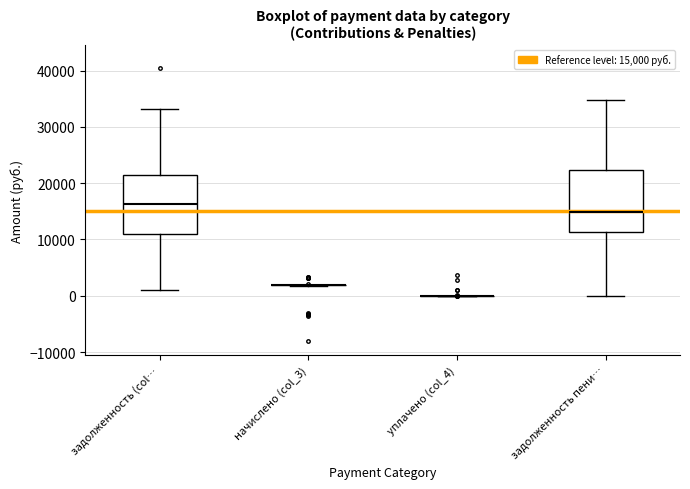

Reading left to right, transcribe this box plot: for each box, give where its median line is, the range the box spans, and where its two whiskers end, as read against the y-axis. The values are not printed on the chart, so give them approximately, as read against the axis.

задолженность (col…: median 16000, box 11000 to 21000, whiskers 1000 to 33000
начислено (col_3): box collapsed to a line at 2000, whiskers 2000 to 2000
уплачено (col_4): box collapsed to a line at 0, whiskers 0 to 0
задолженность пени…: median 15000, box 11000 to 22000, whiskers 0 to 35000